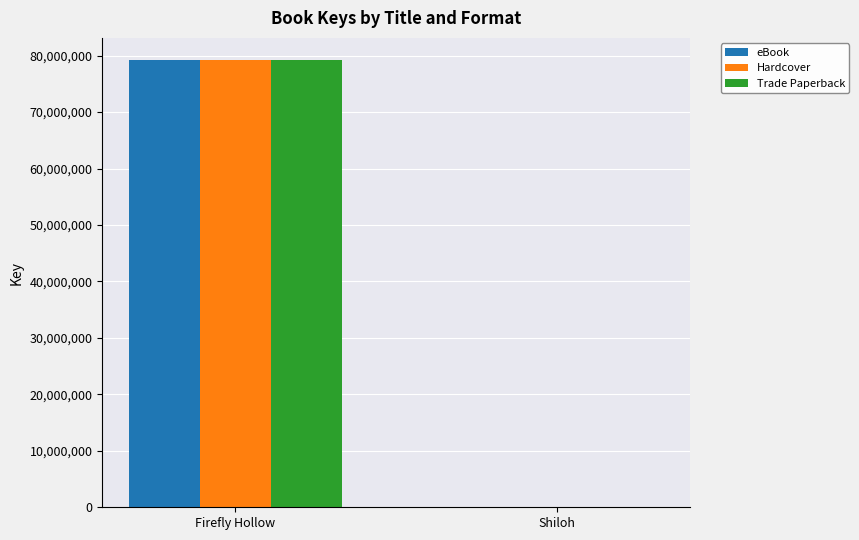

At which category is the sum across all series the highest?

Firefly Hollow